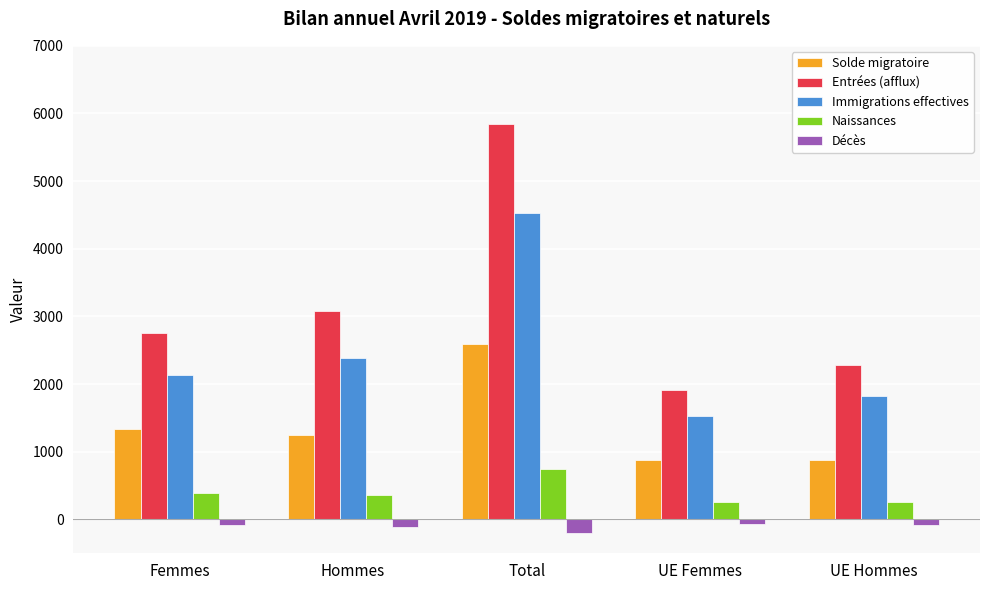

Which series has the largest range (max minus min)?

Entrées (afflux)